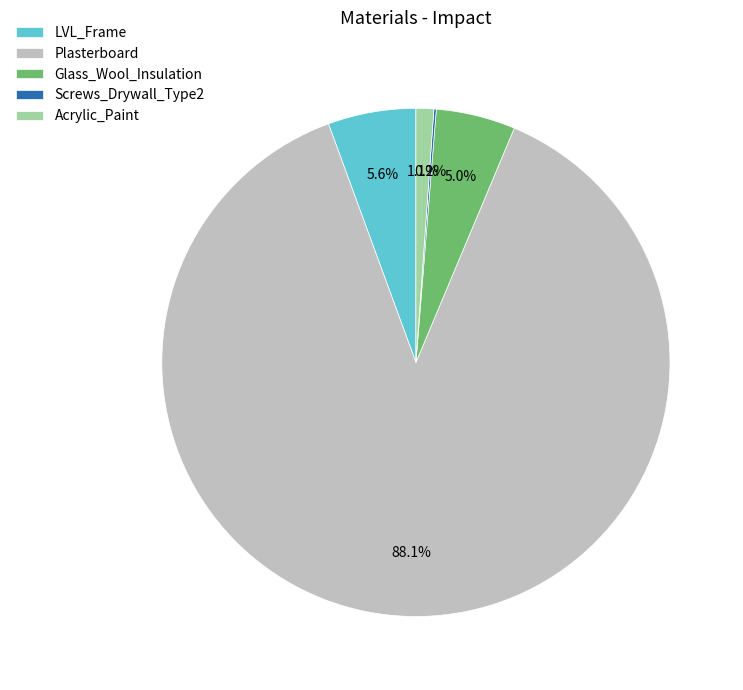

True or false: Acrylic_Paint accounts for 8% of the total.

False